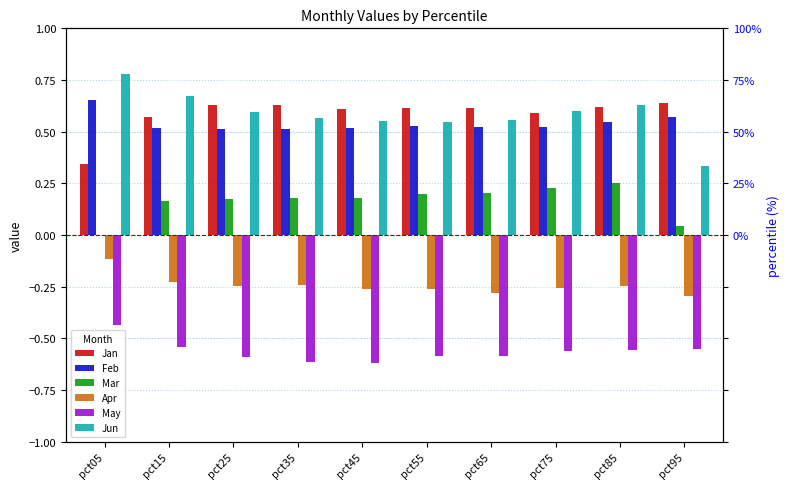

What is the value of the Feb bar at the 1st from the left?

0.7